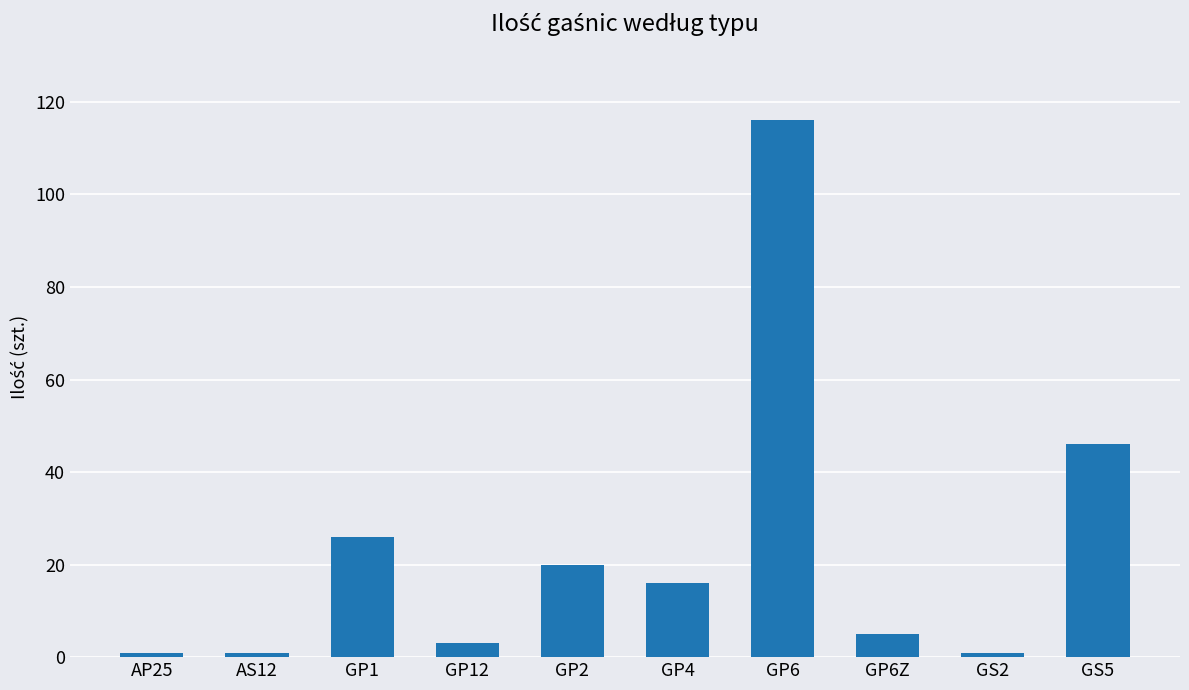

Where does the data first go above 16?

GP1